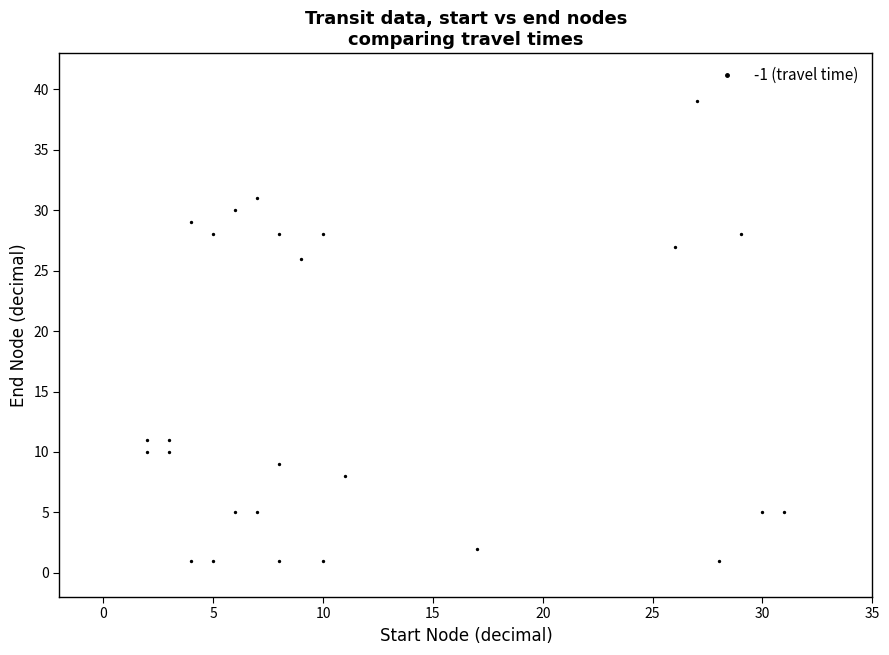

What Y value in the scatter plot is closest to 20?

26